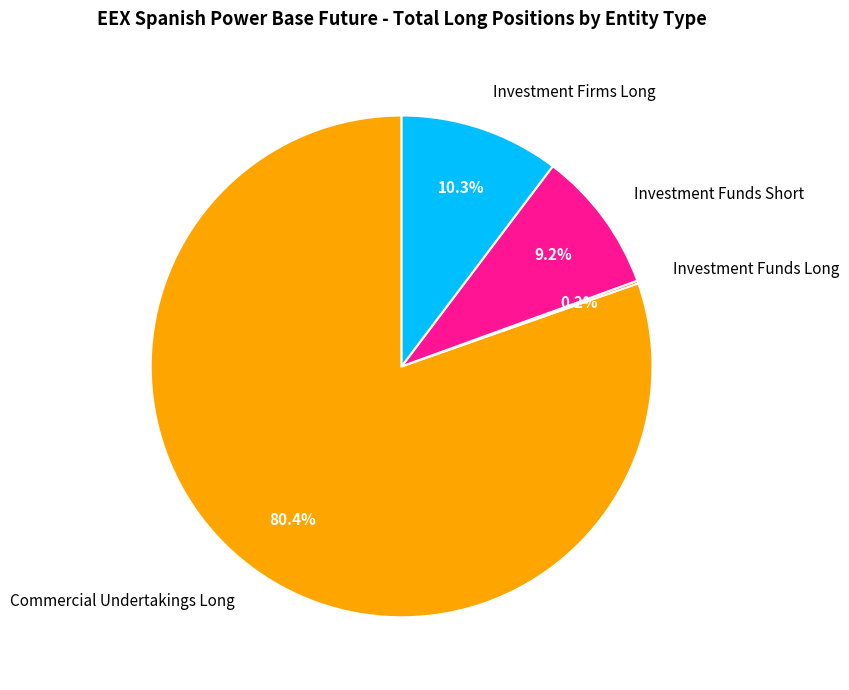

To the nearest percent, what portion does Investment Firms Long represent?

10%